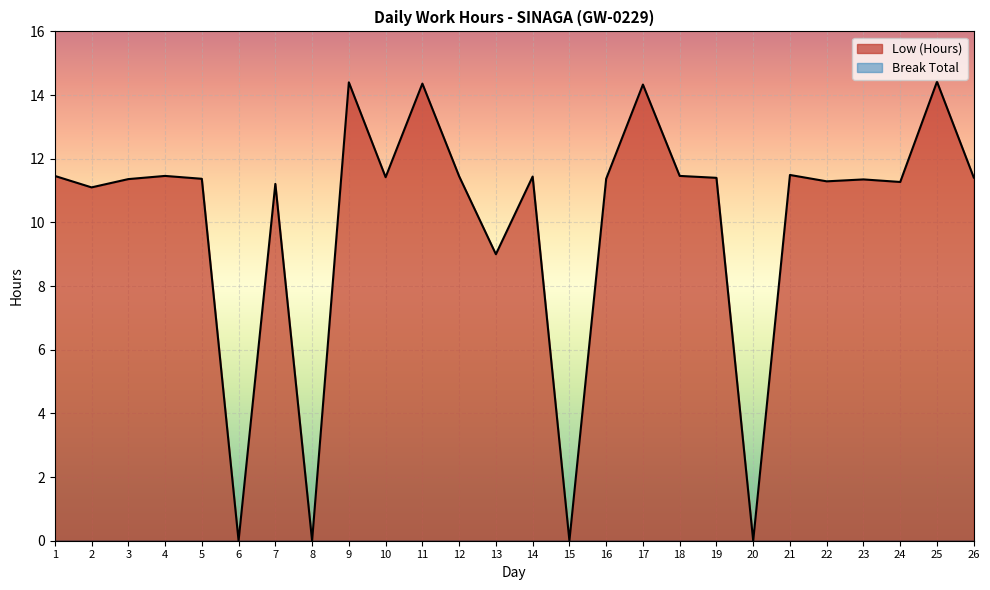

What is the difference between the maximum and second lowest values?

14.4